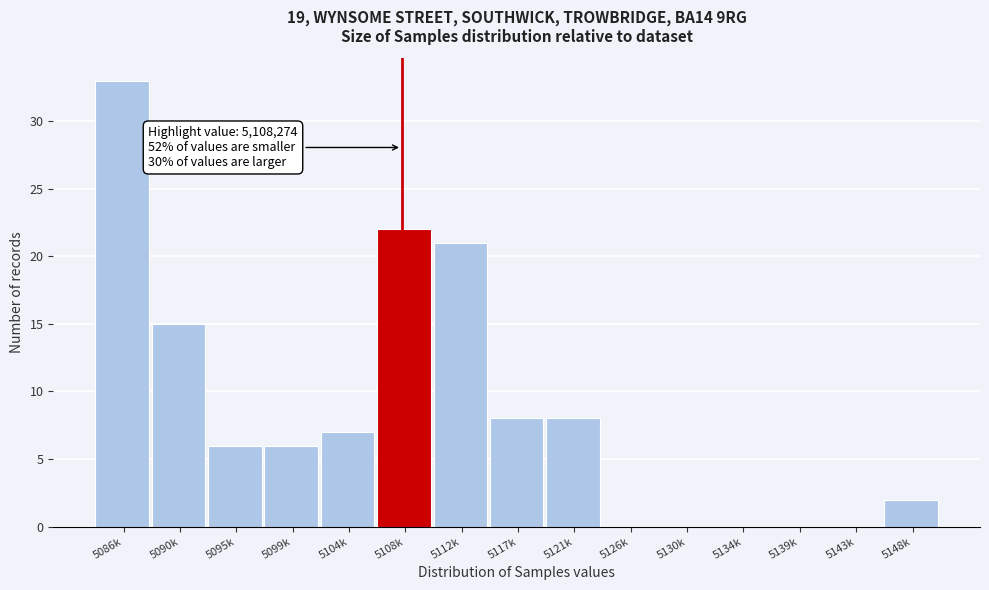

Reading left to right, list all the values displayed in this chart.

5086k=33	5090k=15	5095k=6	5099k=6	5104k=7	5108k=22	5112k=21	5117k=8	5121k=8	5126k=0	5130k=0	5134k=0	5139k=0	5143k=0	5148k=2